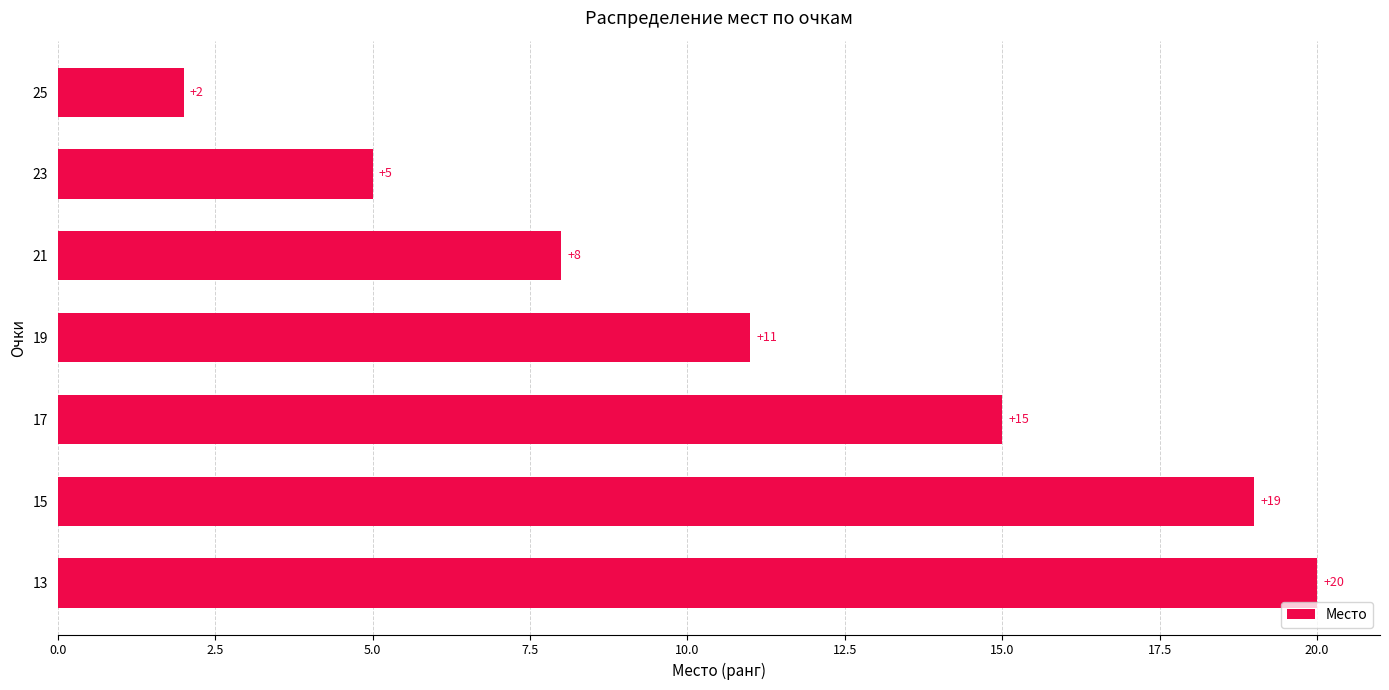

What value does the data have at 7.5, to the nearest 5?

5